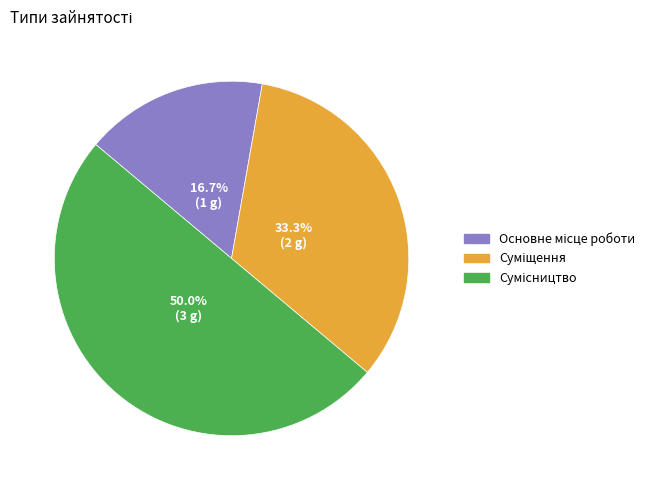

What is the change in value from Основне місце роботи to Сумісництво?

+2